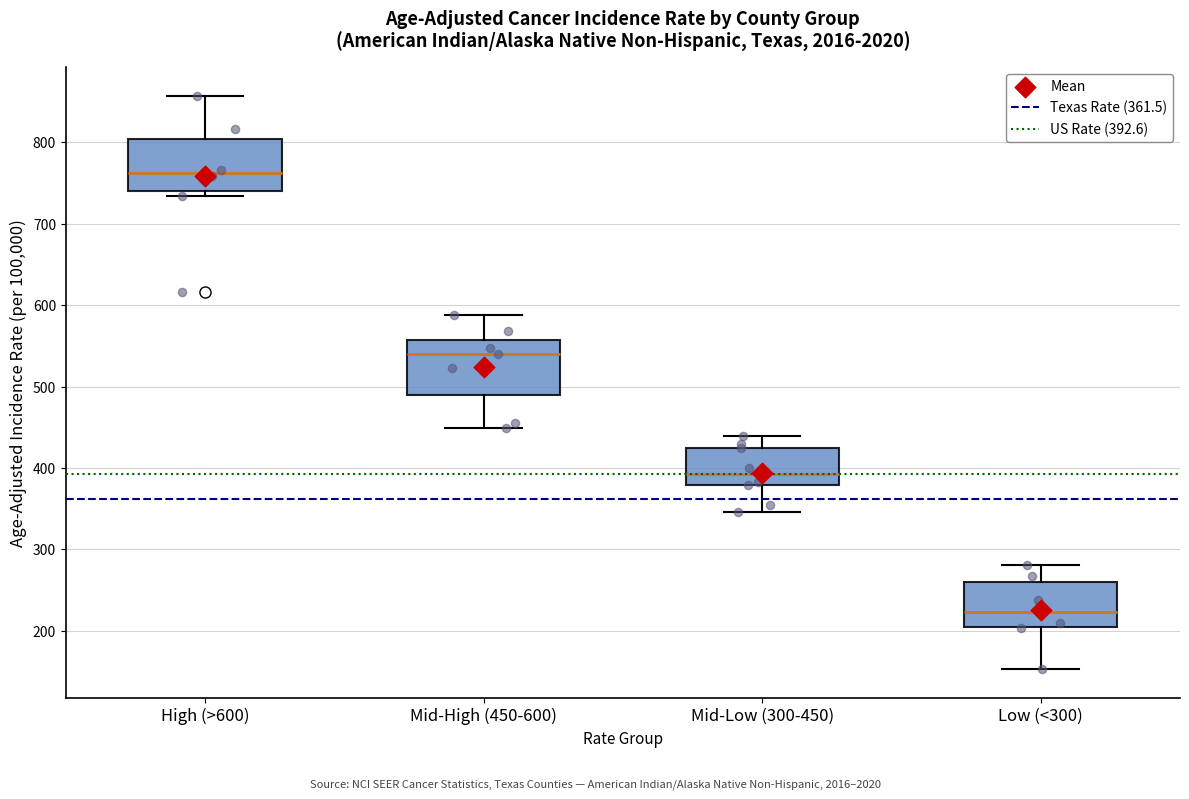

Which box's median line is the highest?

High (>600)